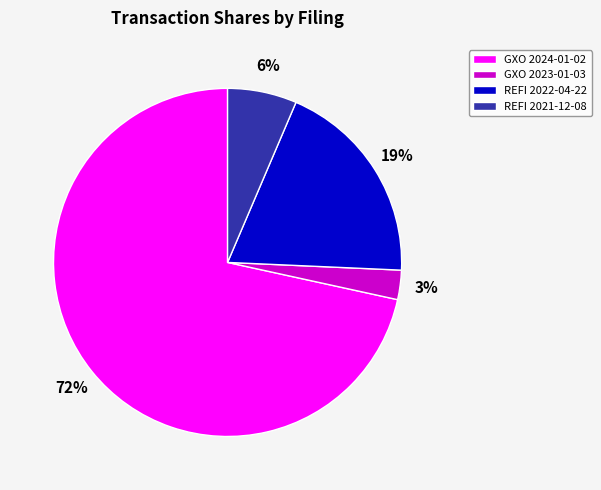

Is the sum of REFI 2022-04-22 and GXO 2024-01-02 greater than half?

Yes